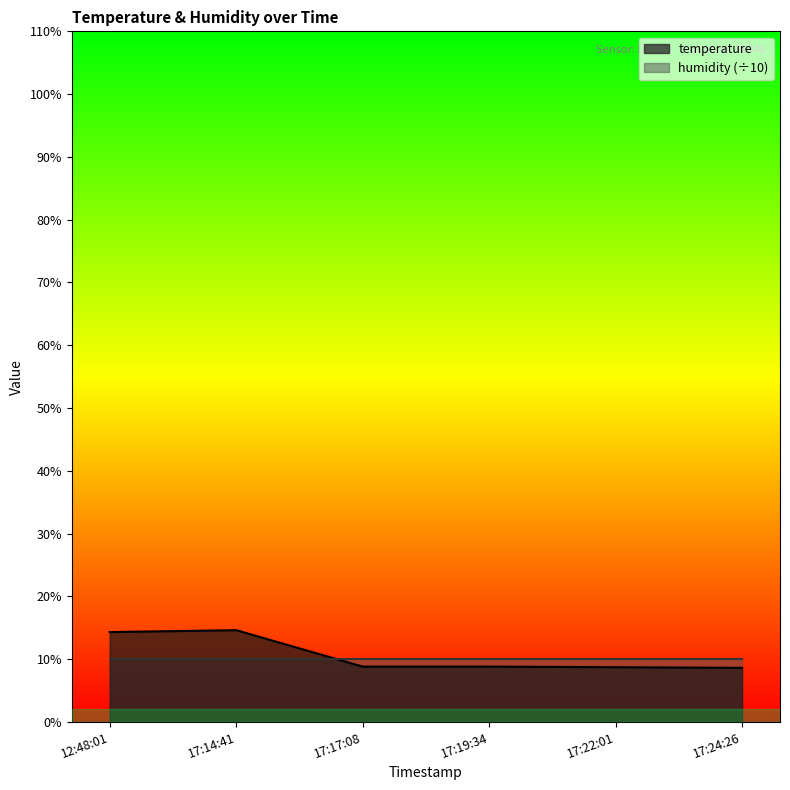

What position from the left is 17:24:26?

6